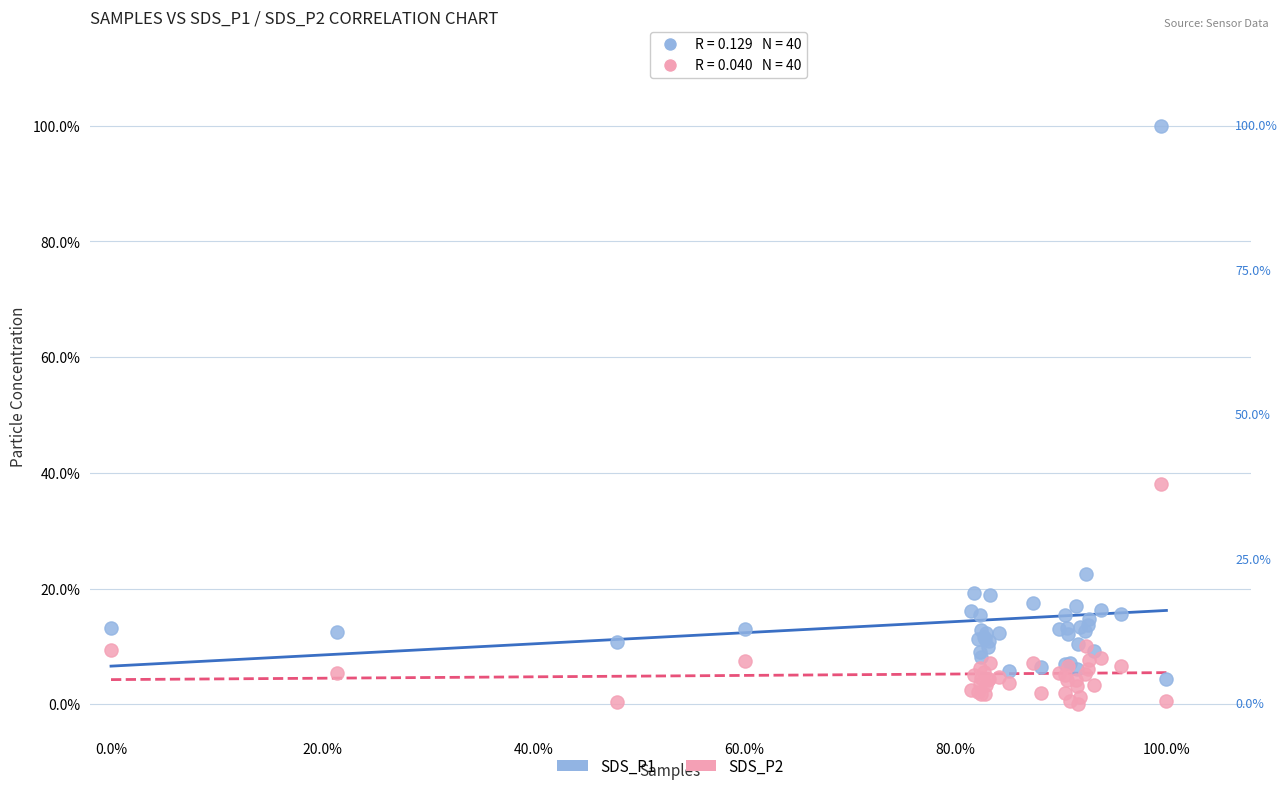

What are all the series names shown in the legend?

SDS_P1, SDS_P2